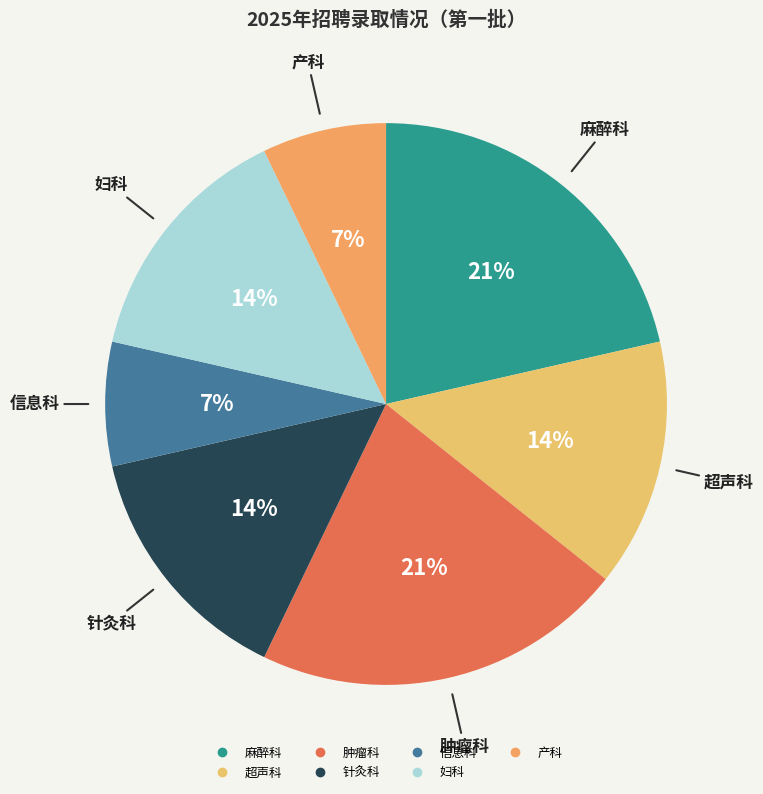

Approximately how many times larger is the value at 妇科 compared to 针灸科?

1.0